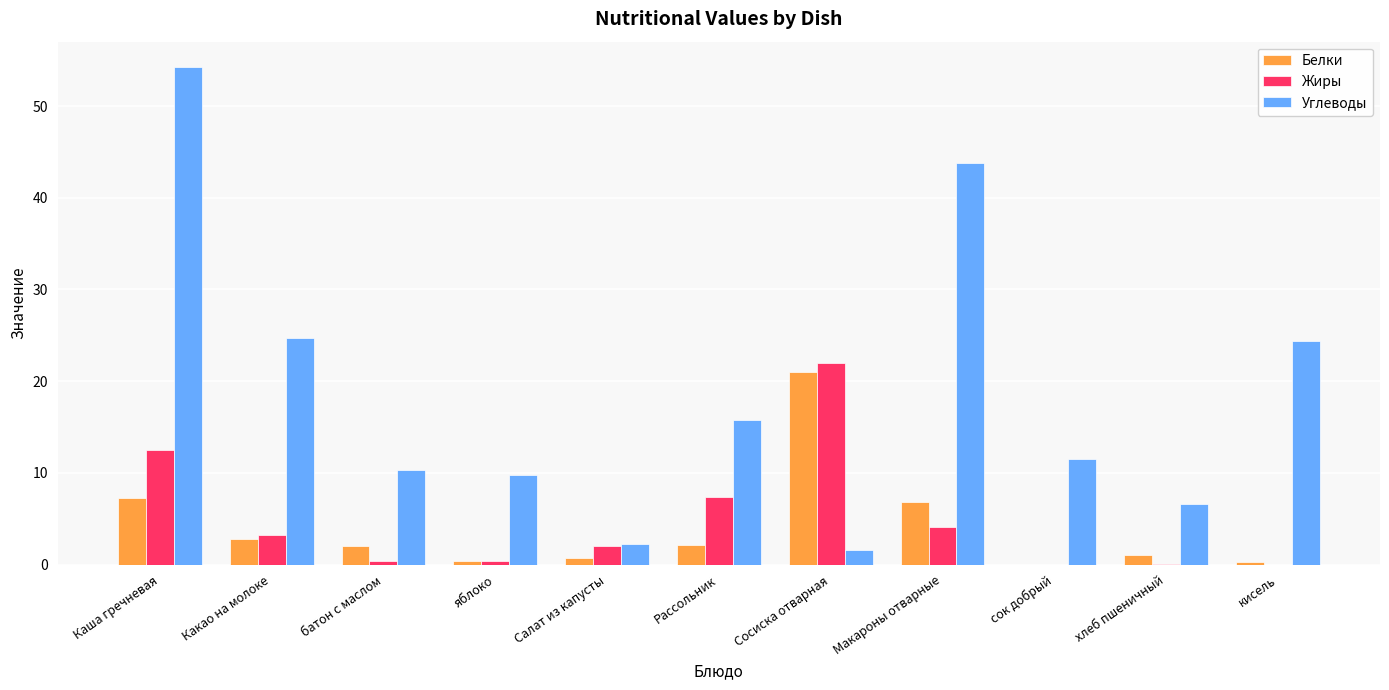

Count the number of categories in the chart.

11